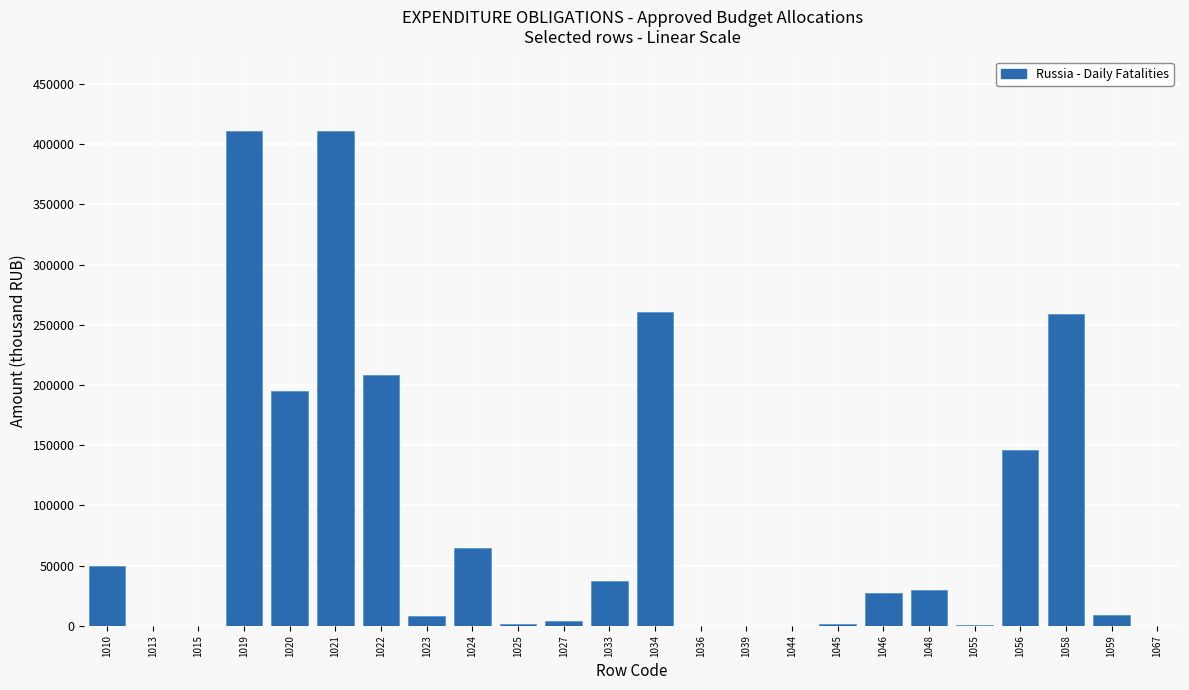

Is it true that the value at 1020 is 194922.1?

True